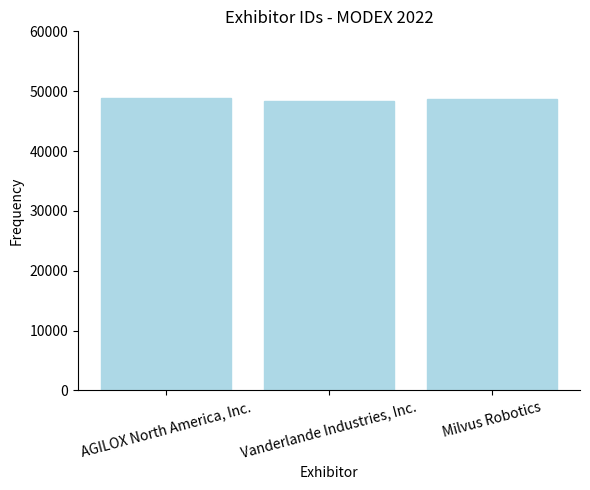

Count the values in the range 48401 to 48916.

3